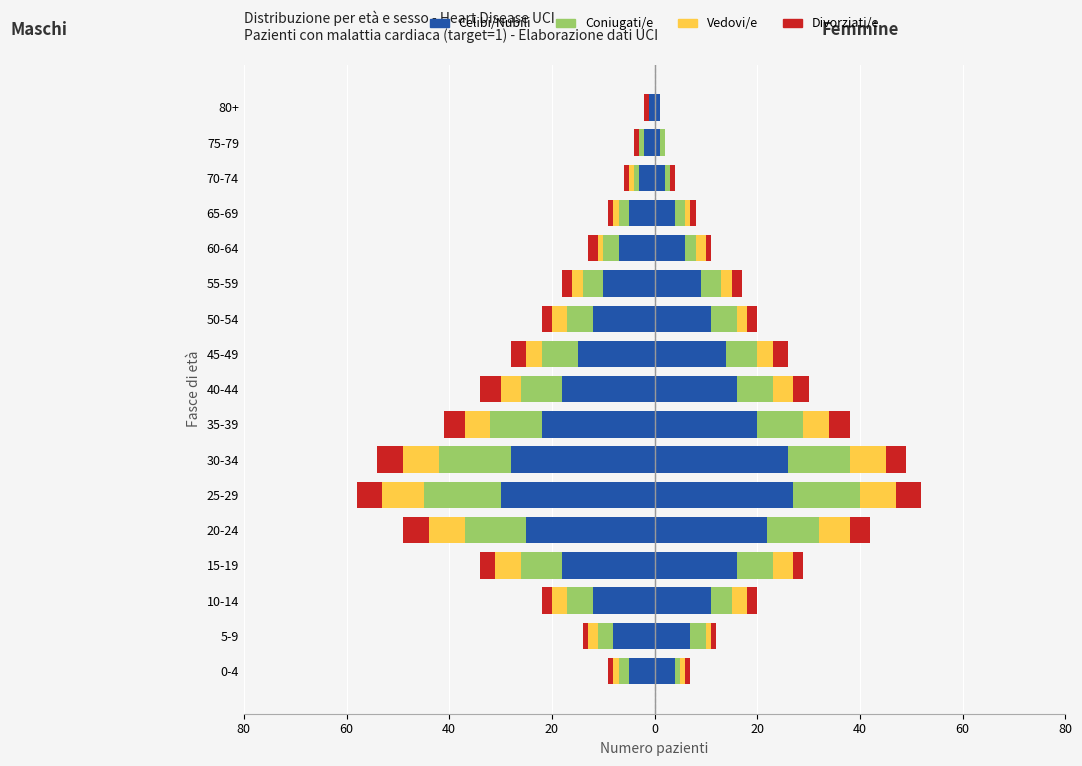

Which series has the largest range (max minus min)?

Celibi/Nubili